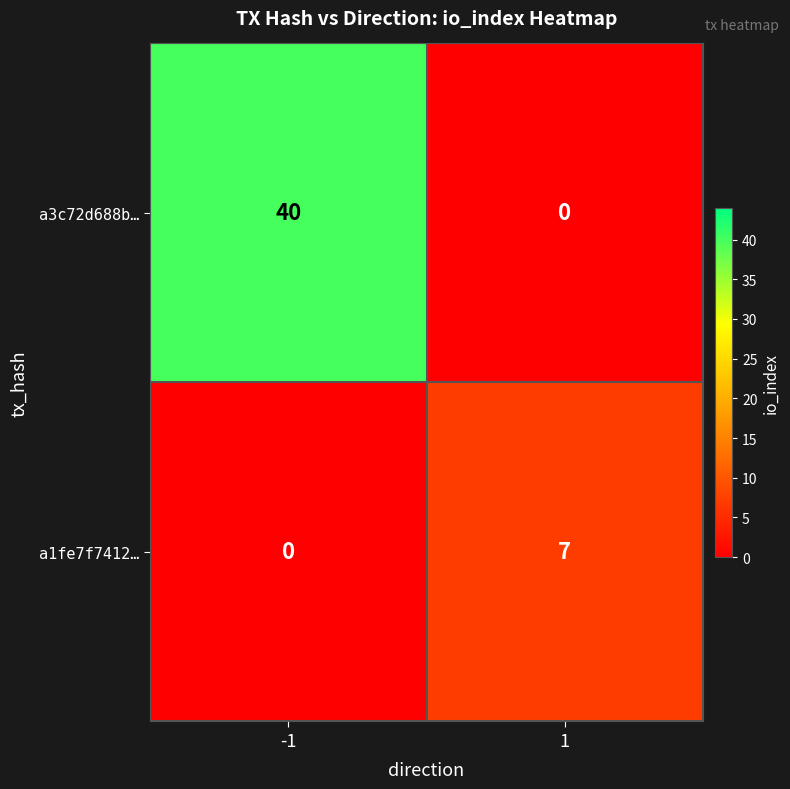

Reading right to left, extract all data points from this chart.

a3c72d688b…: 0	40
a1fe7f7412…: 7	0